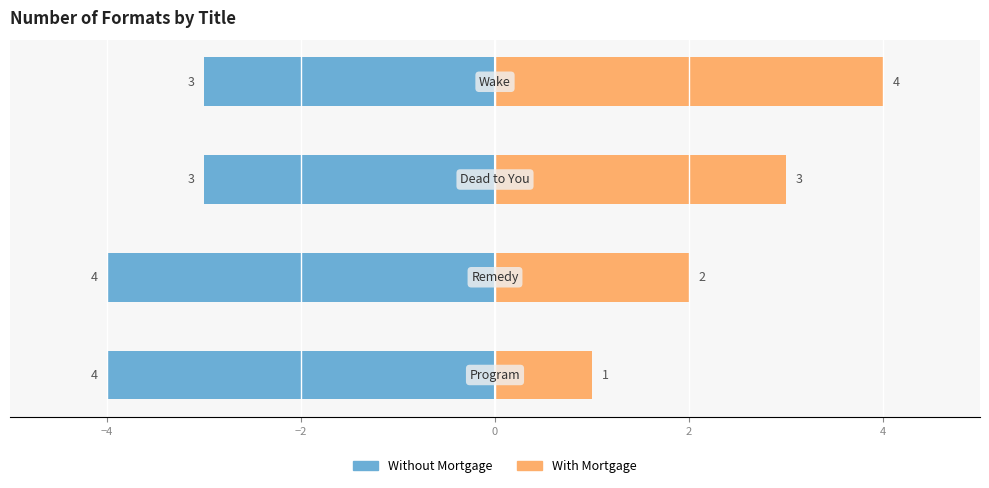

What is the sum of all Without Mortgage values?

-14